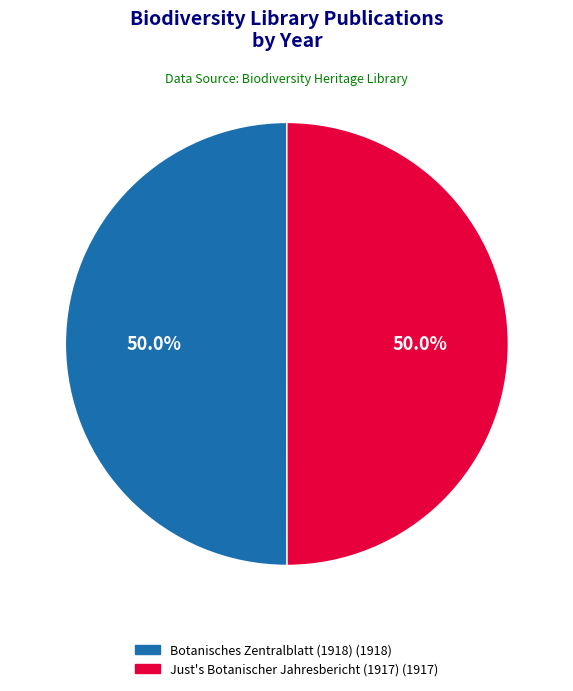

True or false: Just's Botanischer Jahresbericht (1917) accounts for 50% of the total.

True